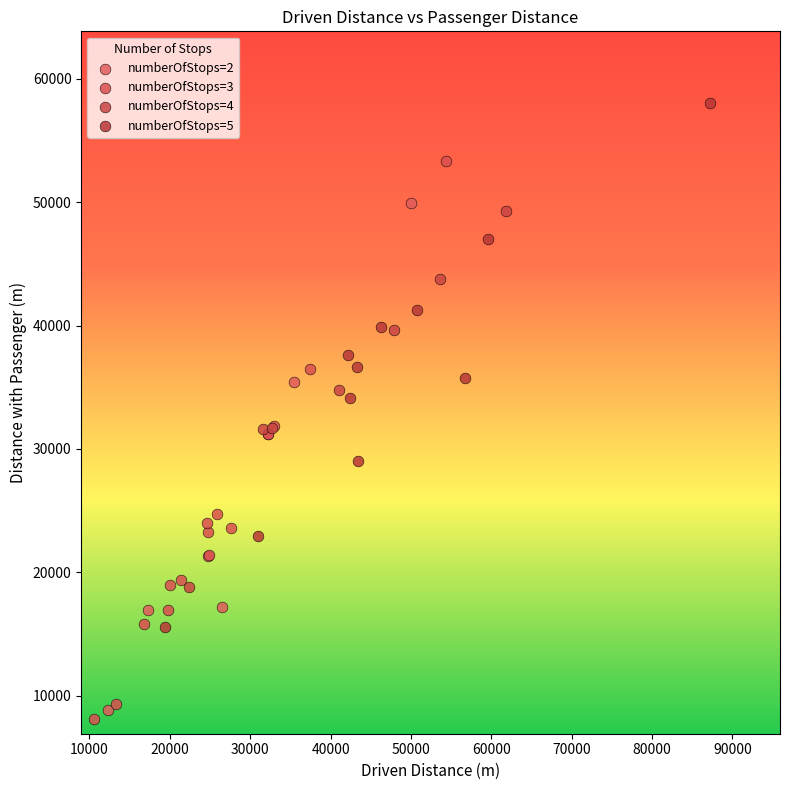

Which series contains the highest Y value?

numberOfStops=5